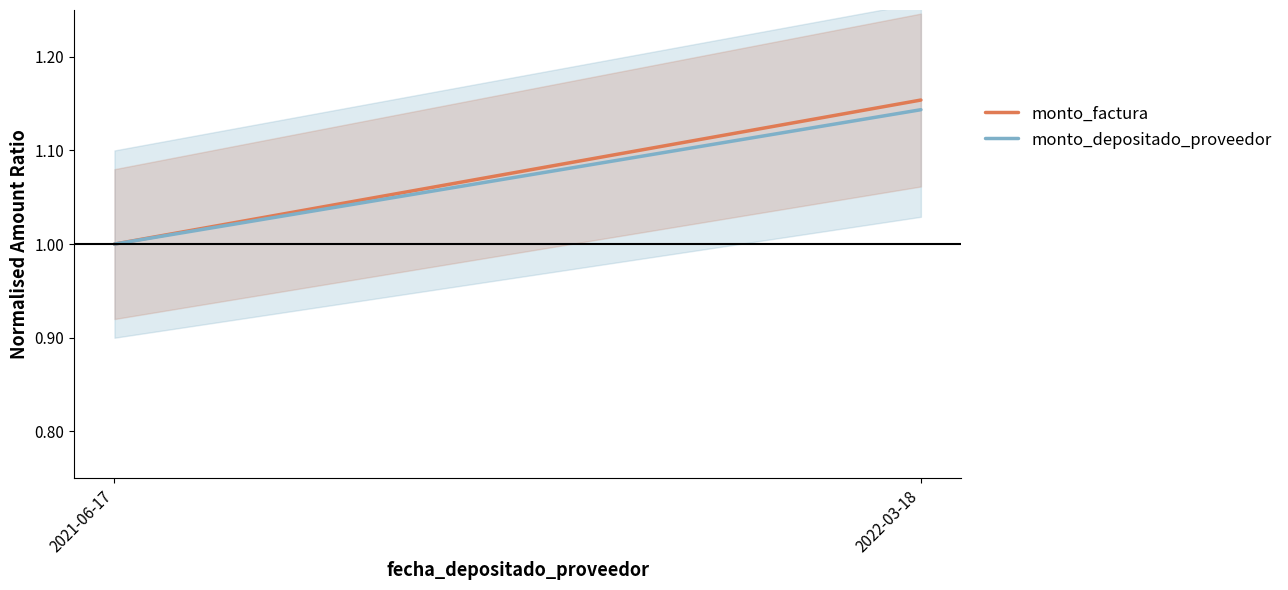

Rank the series by their maximum value, from highest to lowest.

monto_factura, monto_depositado_proveedor